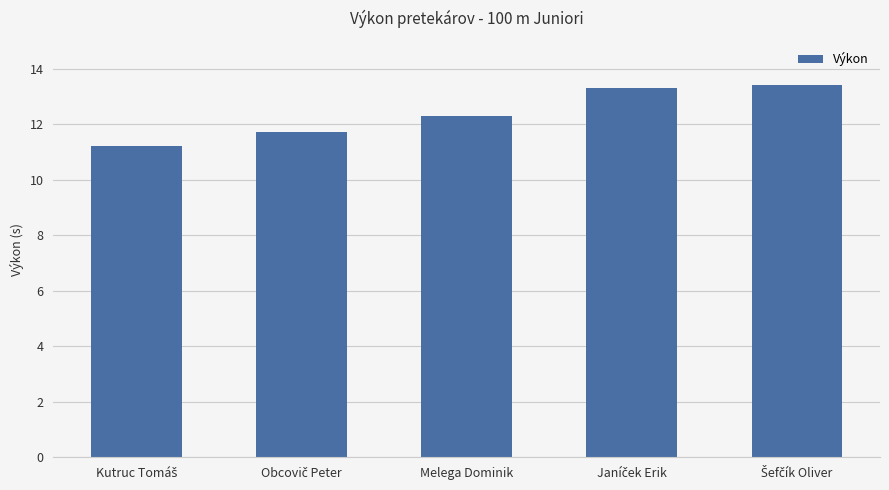

Is it true that the value at Melega Dominik is 12.3?

True